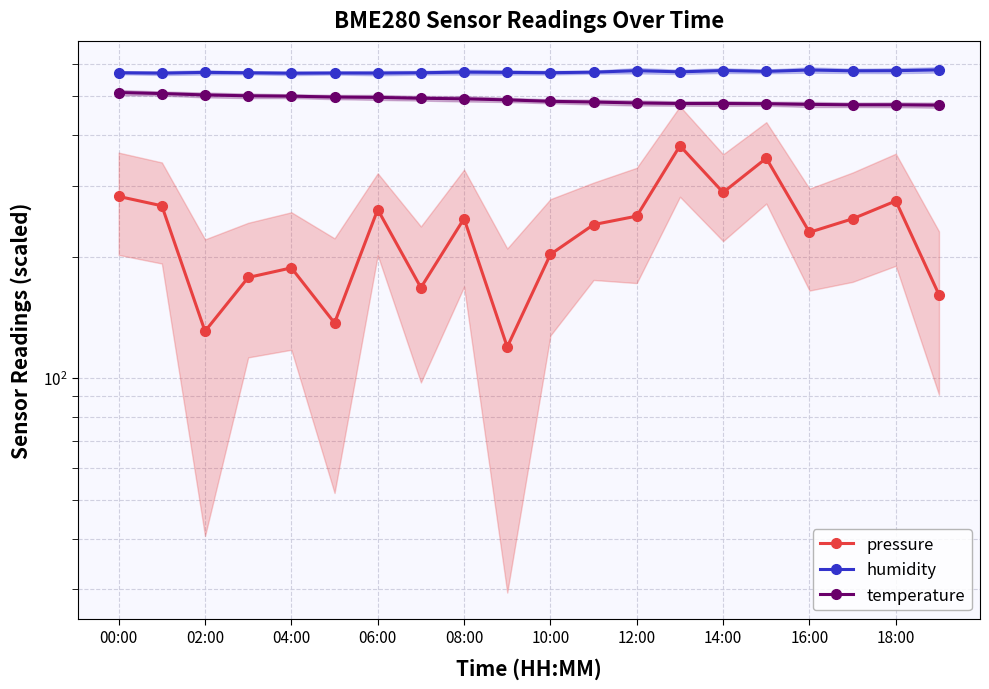

What is the total value across all series at 14:00?

1345.5